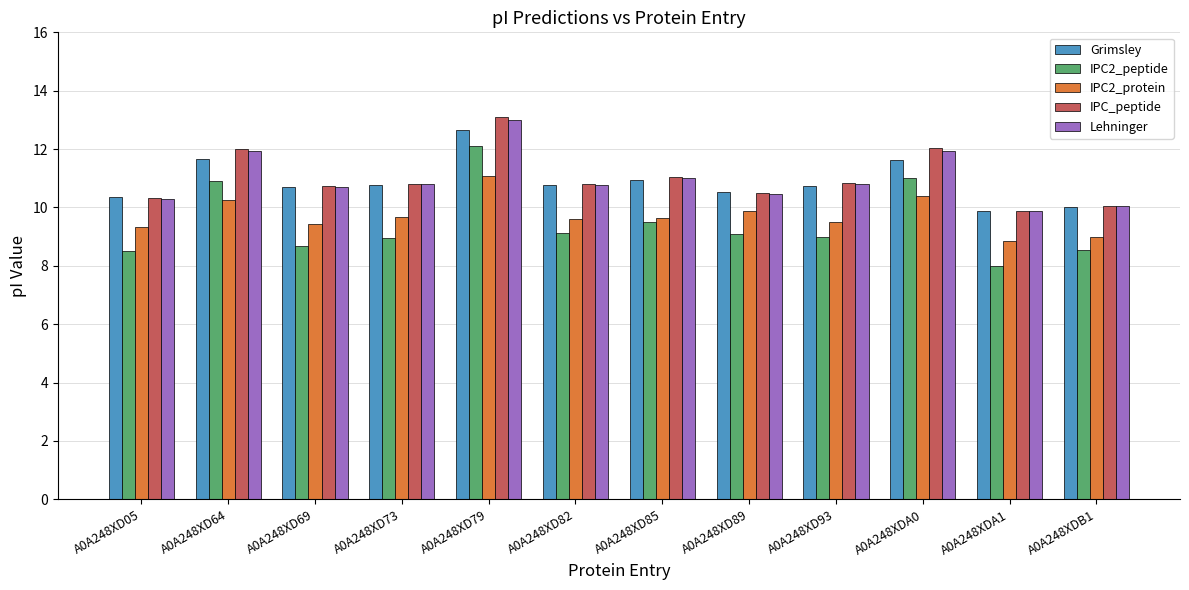

Count the number of data series in this chart.

5